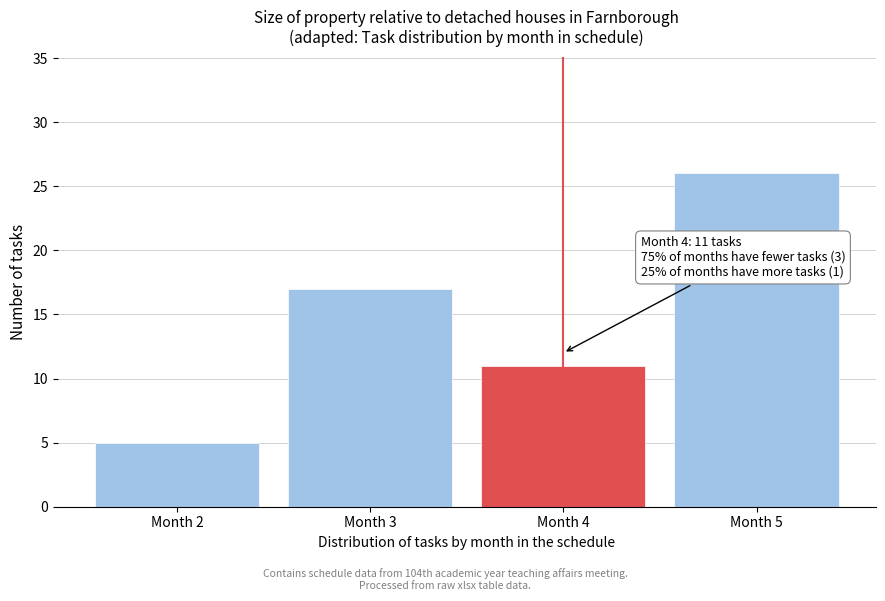

Reading left to right, extract all data points from this chart.

5	17	11	26